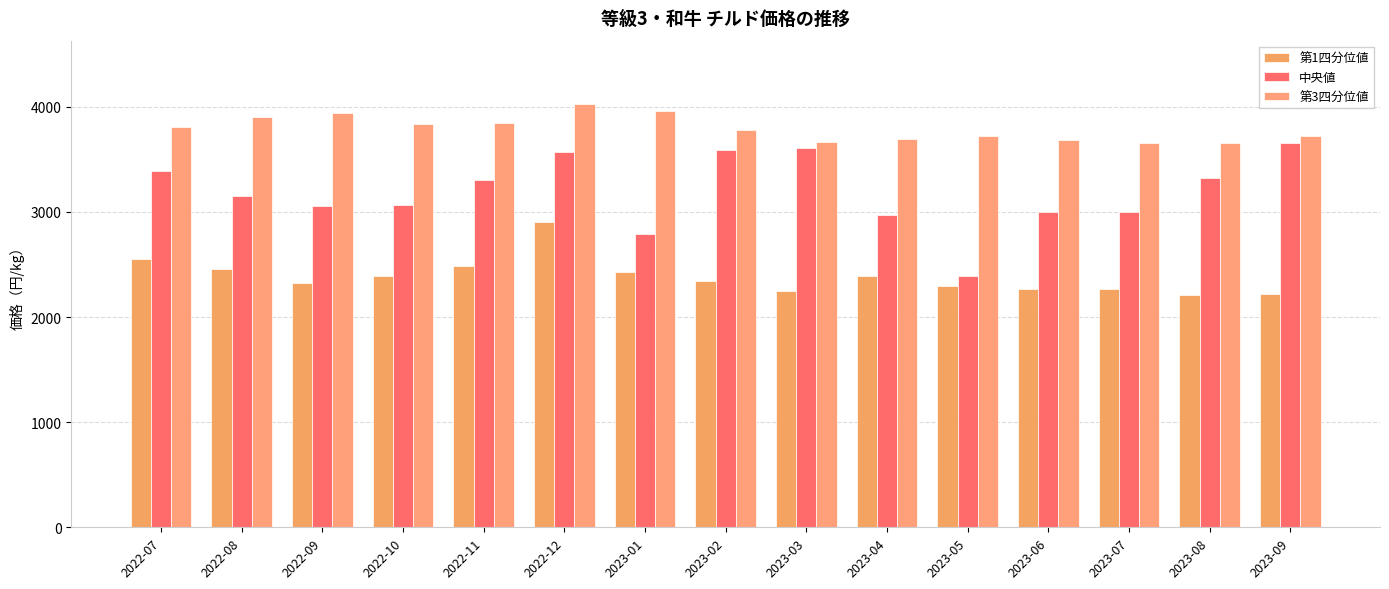

Which category has the highest value in the 第3四分位値 series?

2022-12